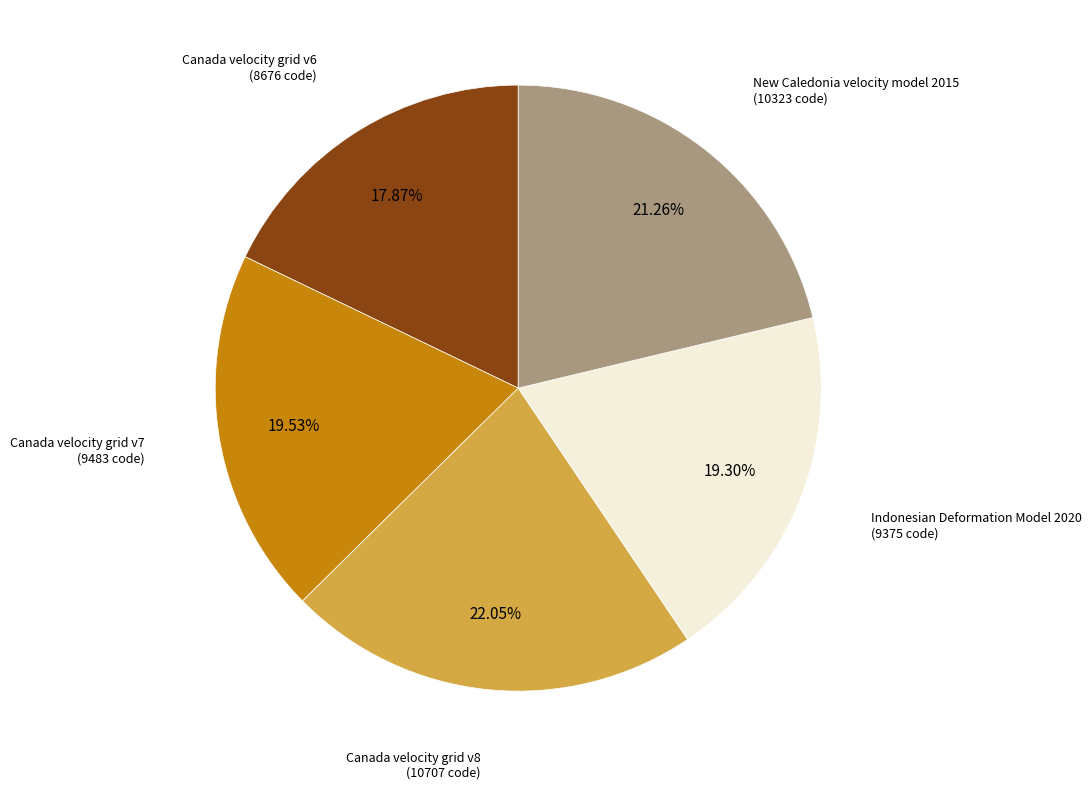

Is there any slice that represents more than half of the pie?

No